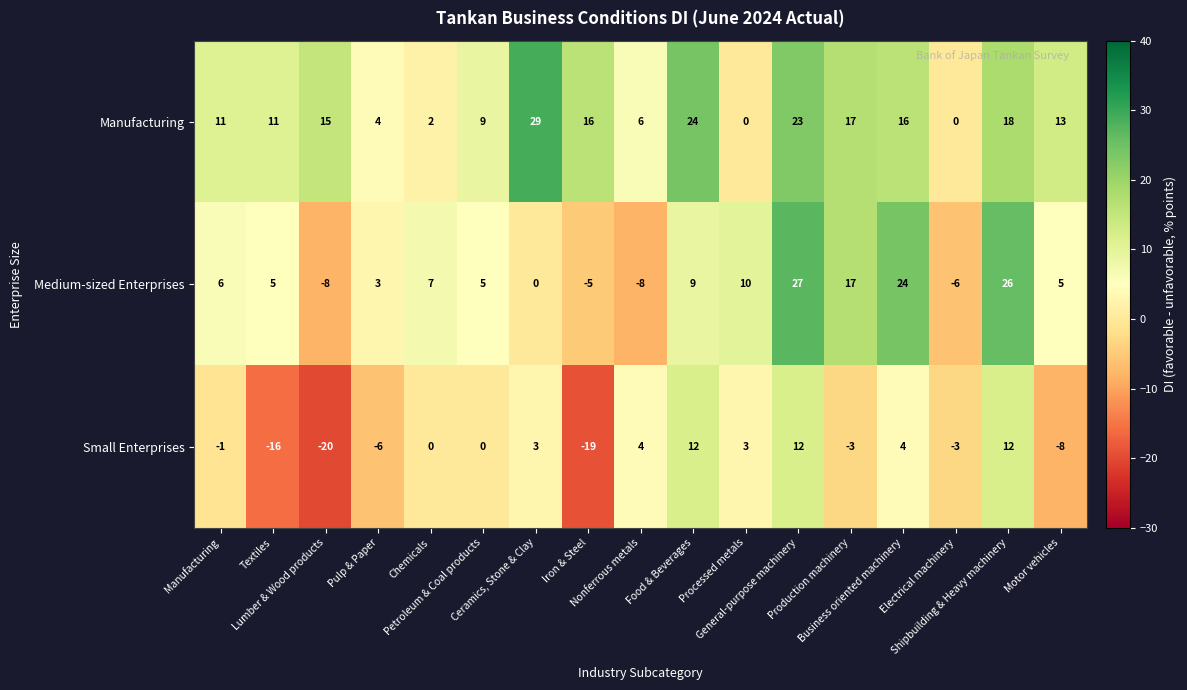

What is the average value of the Medium-sized Enterprises series?

7